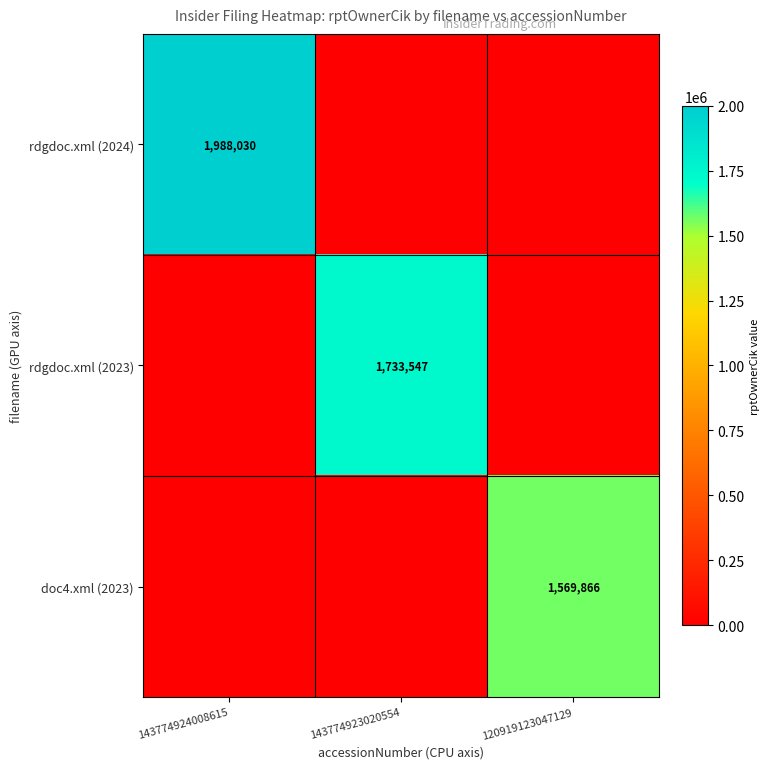

The rdgdoc.xml (2023) series shows 1733547 at 143774923020554. True or false?

True